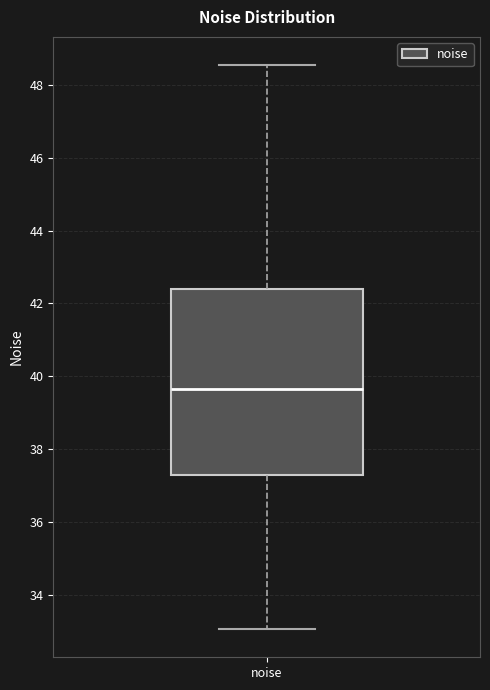

Where is the upper edge of the box for noise on the y-axis? The values are not printed on the chart, so give them approximately, as read against the axis.

42.4